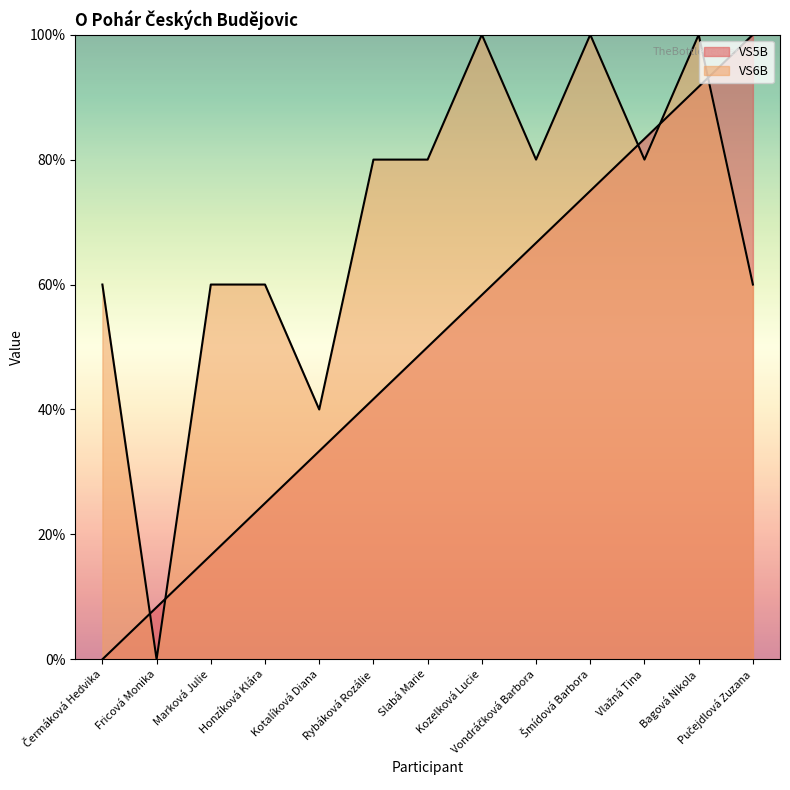

True or false: VS5B has more than 2 interior local peaks.

False